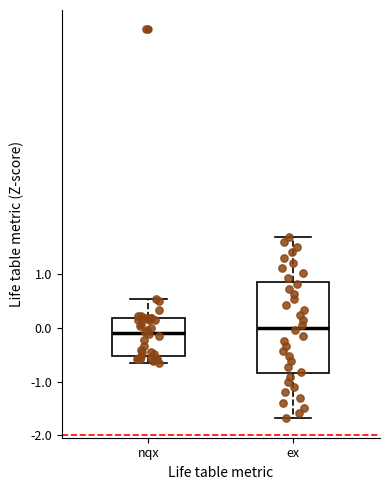

Where is the upper edge of the box for ex on the y-axis? The values are not printed on the chart, so give them approximately, as read against the axis.

0.8